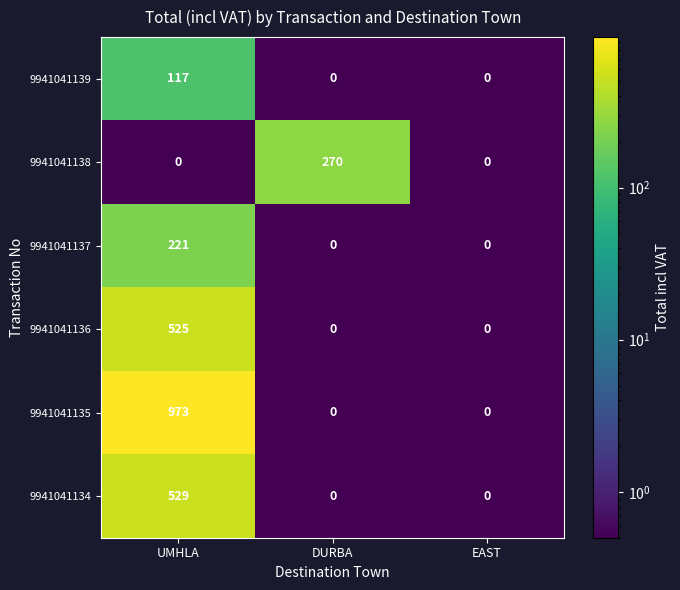

Reading left to right, transcribe all the data shown in this chart.

9941041139: UMHLA=117	DURBA=0	EAST=0
9941041138: UMHLA=0	DURBA=270	EAST=0
9941041137: UMHLA=221	DURBA=0	EAST=0
9941041136: UMHLA=525	DURBA=0	EAST=0
9941041135: UMHLA=973	DURBA=0	EAST=0
9941041134: UMHLA=529	DURBA=0	EAST=0